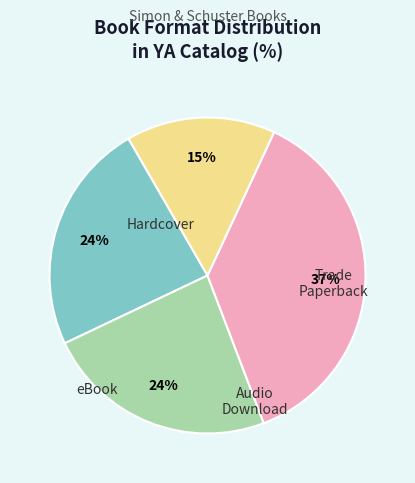

Is there any slice that represents more than half of the pie?

No